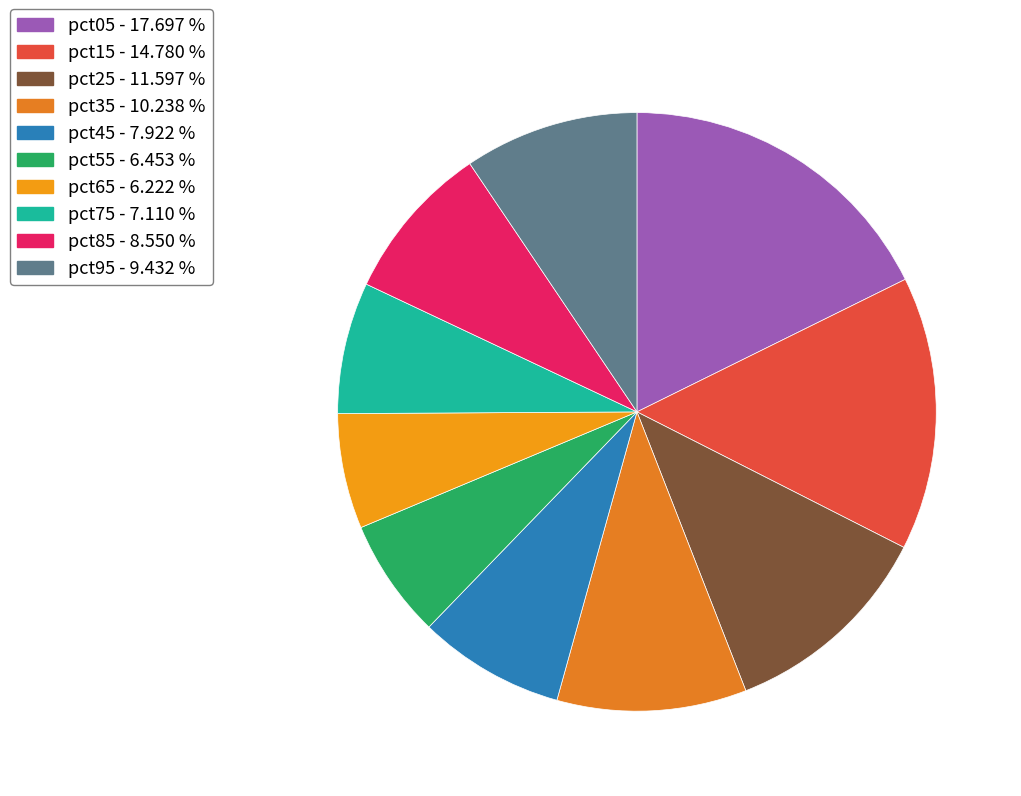

To the nearest percent, what percentage of the pie is pct45?

8%